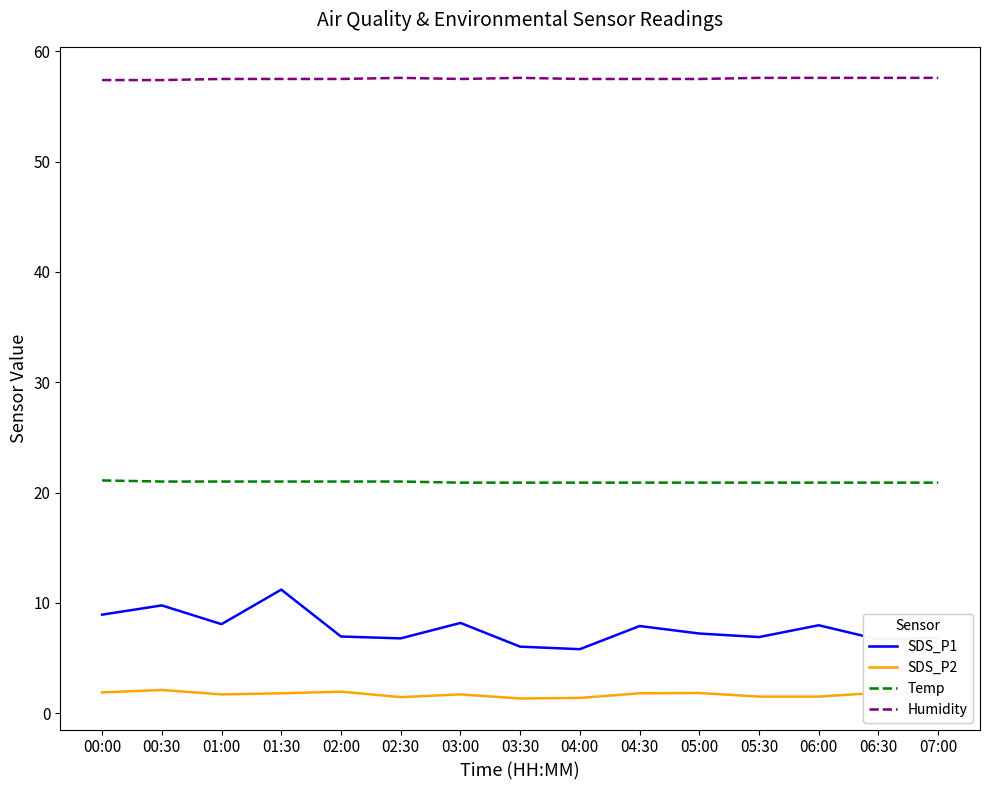

Count the number of categories in the chart.

15